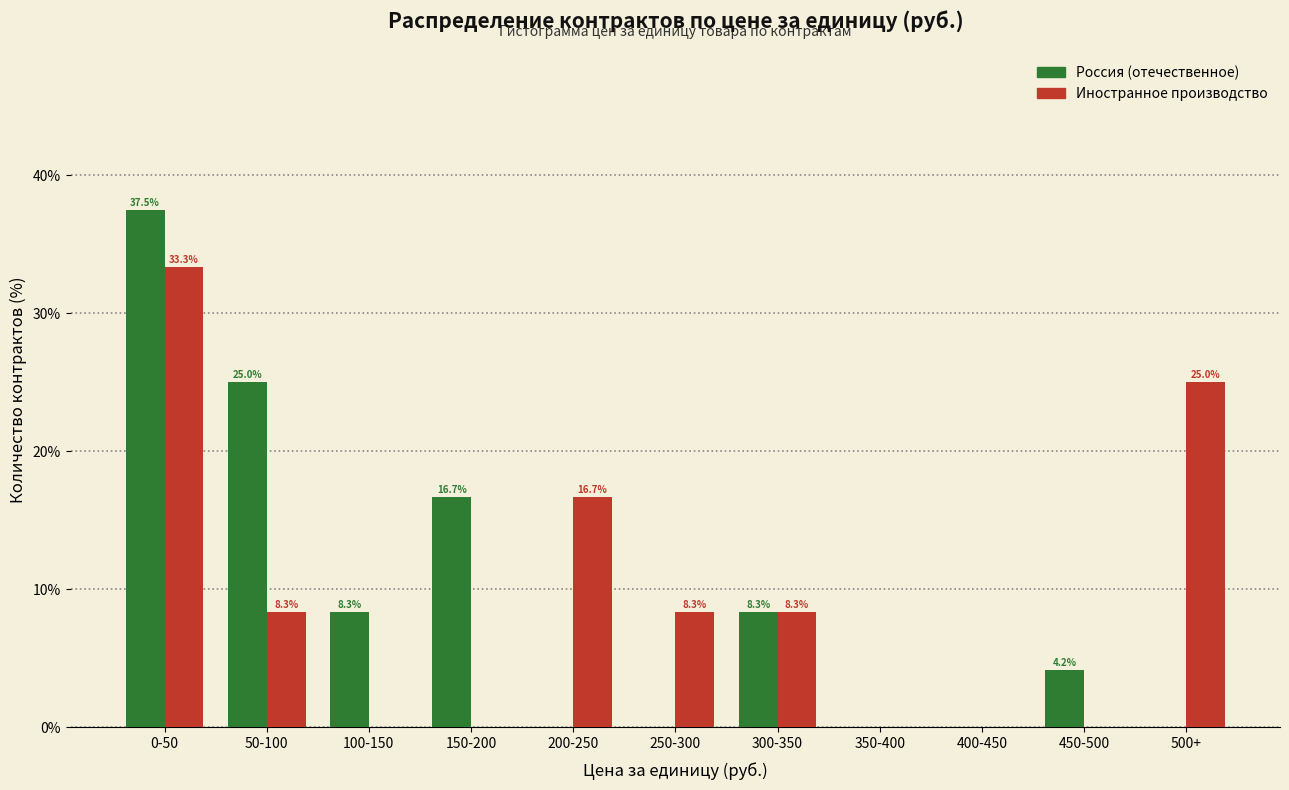

Reading left to right, what are all the values shown in this chart?

Россия (отечественное): 0-50=37.5	50-100=25.0	100-150=8.3	150-200=16.7	200-250=0.0	250-300=0.0	300-350=8.3	350-400=0.0	400-450=0.0	450-500=4.2	500+=0.0
Иностранное производство: 0-50=33.3	50-100=8.3	100-150=0.0	150-200=0.0	200-250=16.7	250-300=8.3	300-350=8.3	350-400=0.0	400-450=0.0	450-500=0.0	500+=25.0